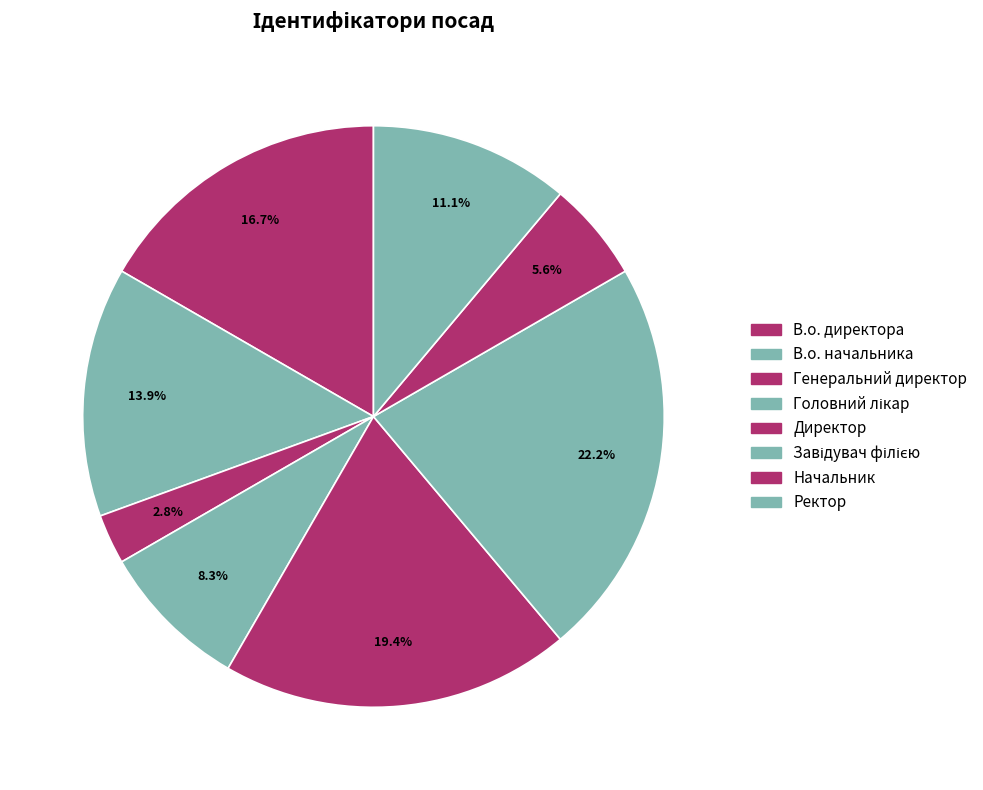

How many segments does this pie chart have?

8